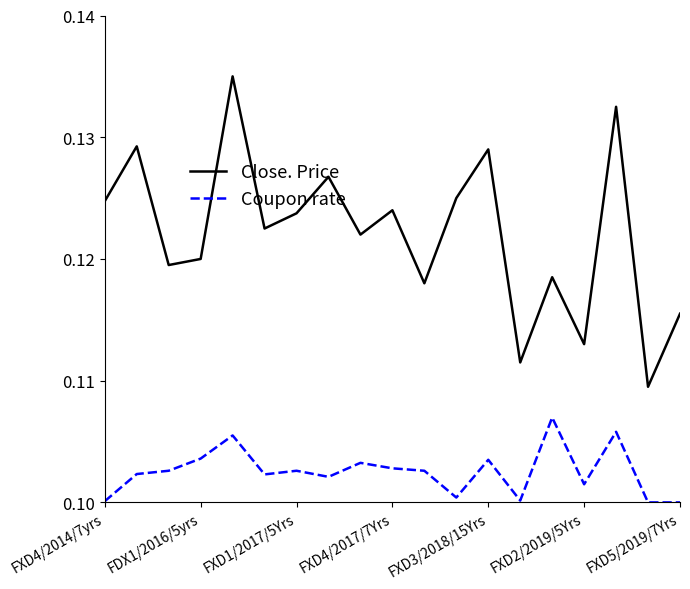

Does the chart have visible grid lines?

No